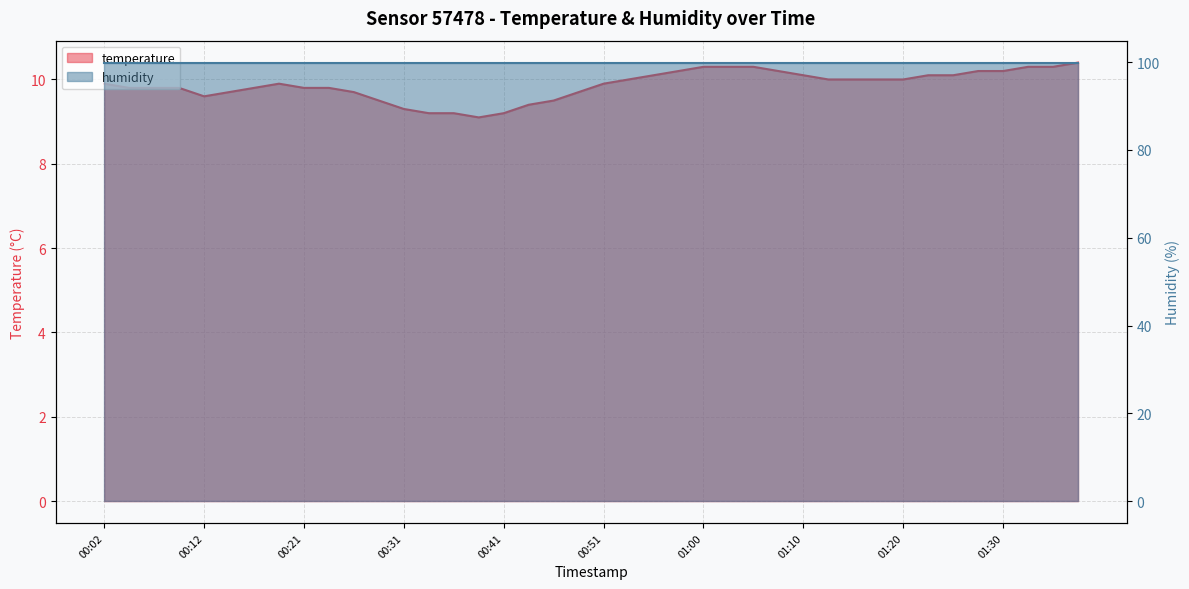

Which category has the highest value in the temperature series?

39